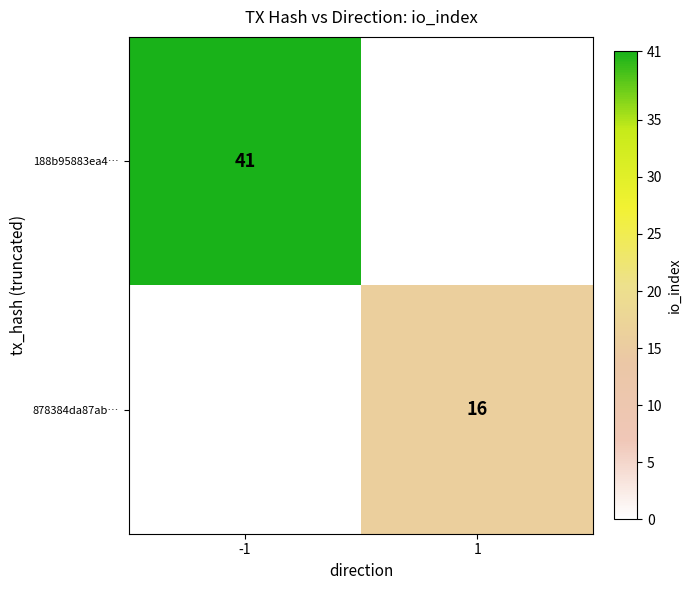

Is it true that 878384da87ab… equals 16 at 1?

True